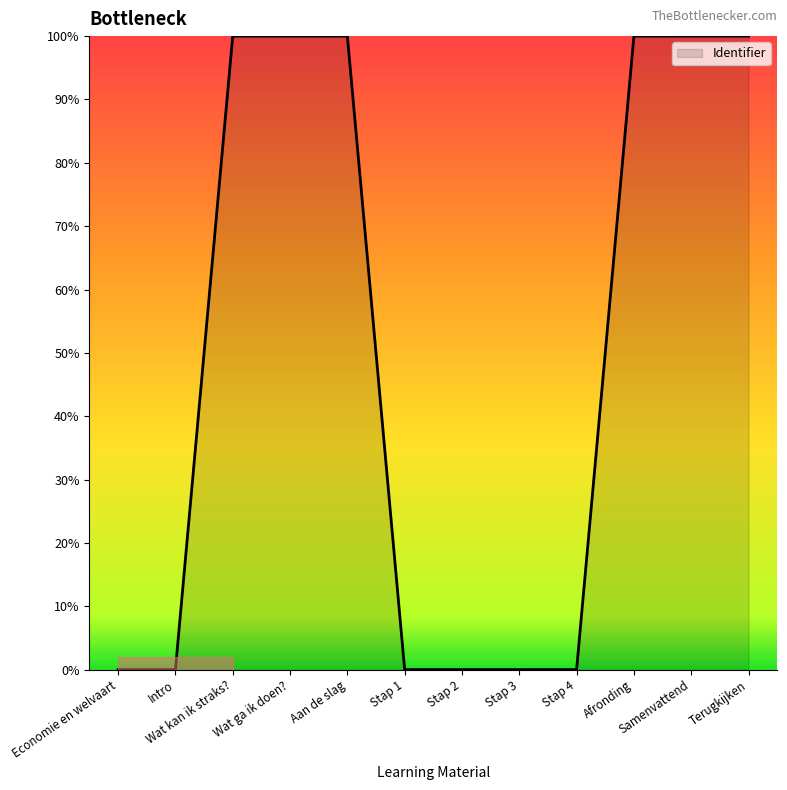

What is the approximate value at Afronding?

100.0